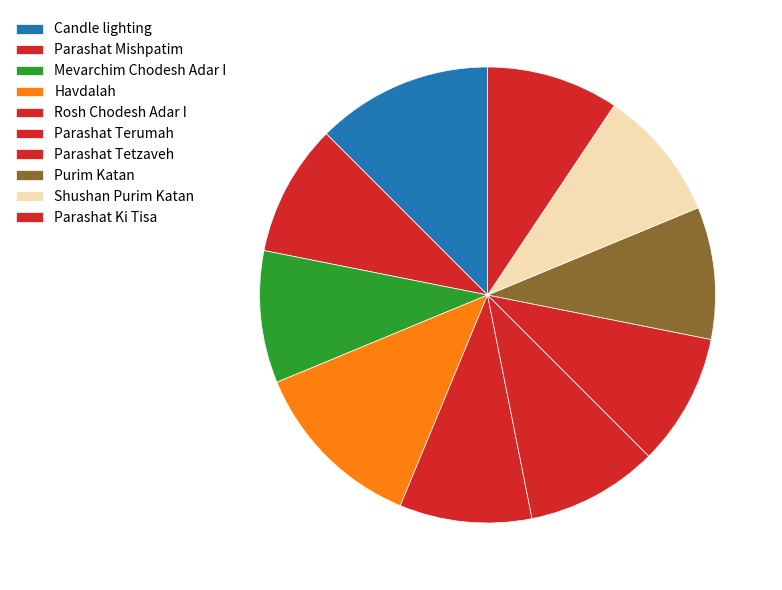

How many segments does this pie chart have?

10